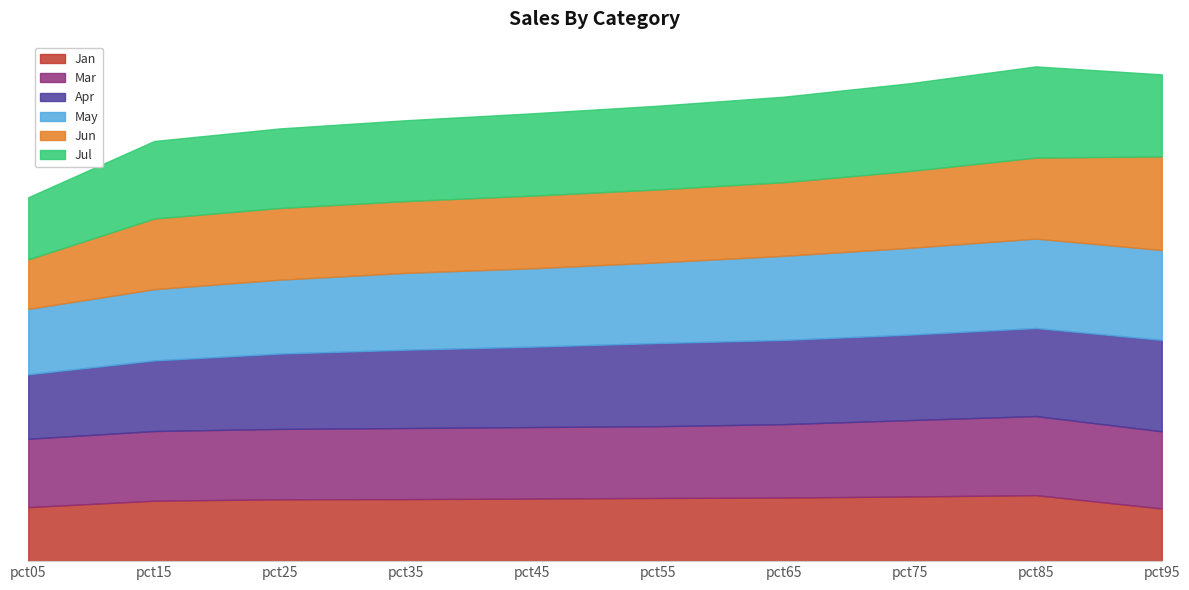

What are all the series names shown in the legend?

Jan, Mar, Apr, May, Jun, Jul